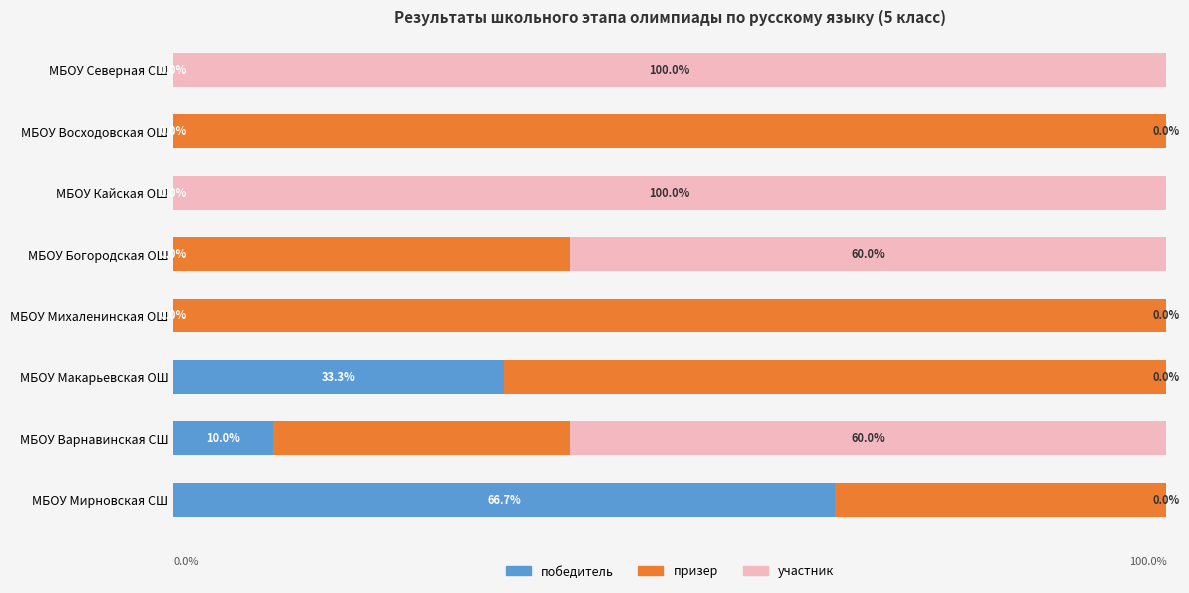

Which category has the highest value in the победитель series?

МБОУ Мирновская СШ